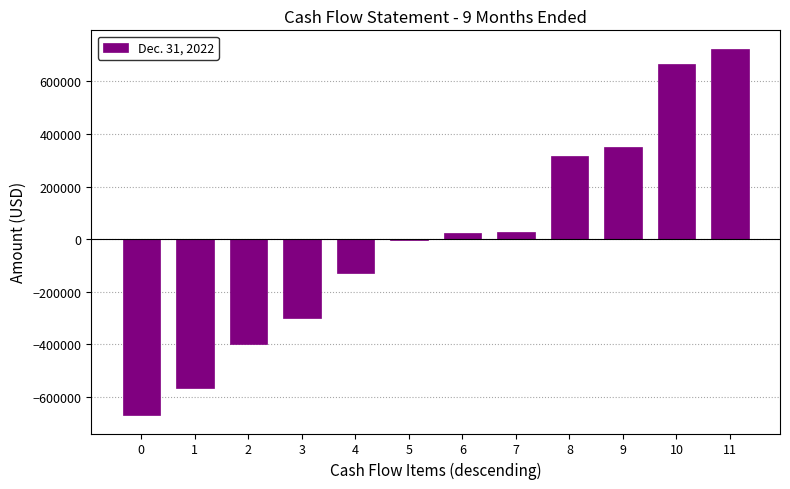

What is the sum of the values at 3 and 6?

-276592